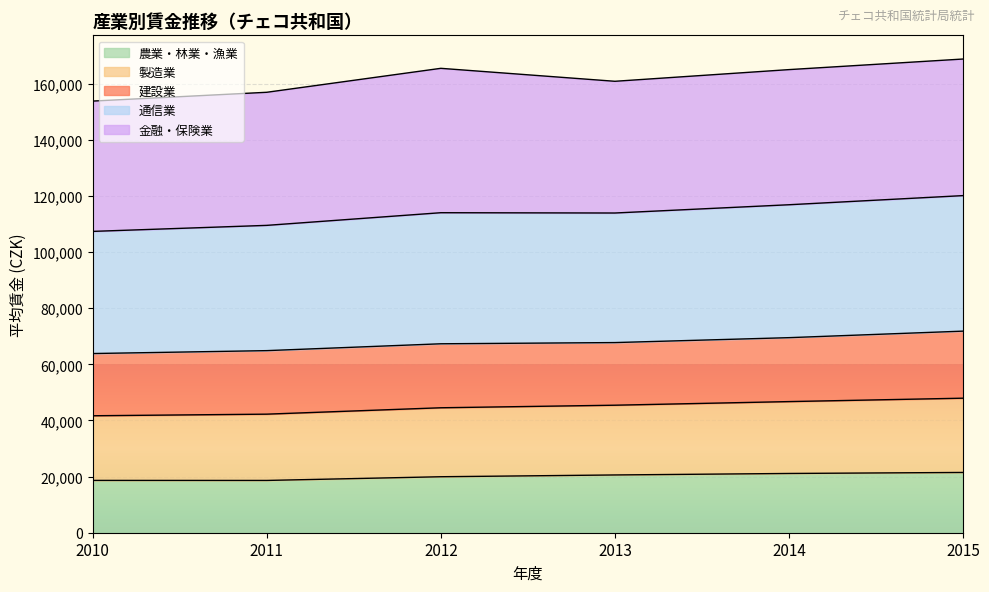

The 通信業 series shows 162738 at 2012. True or false?

False